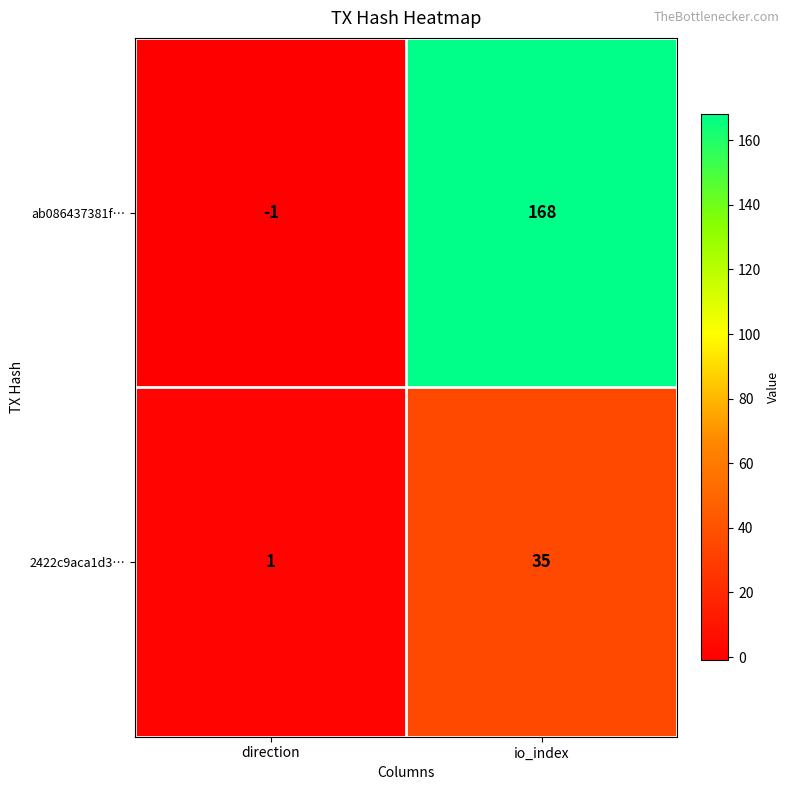

Which series has the largest total across all categories?

ab086437381f…